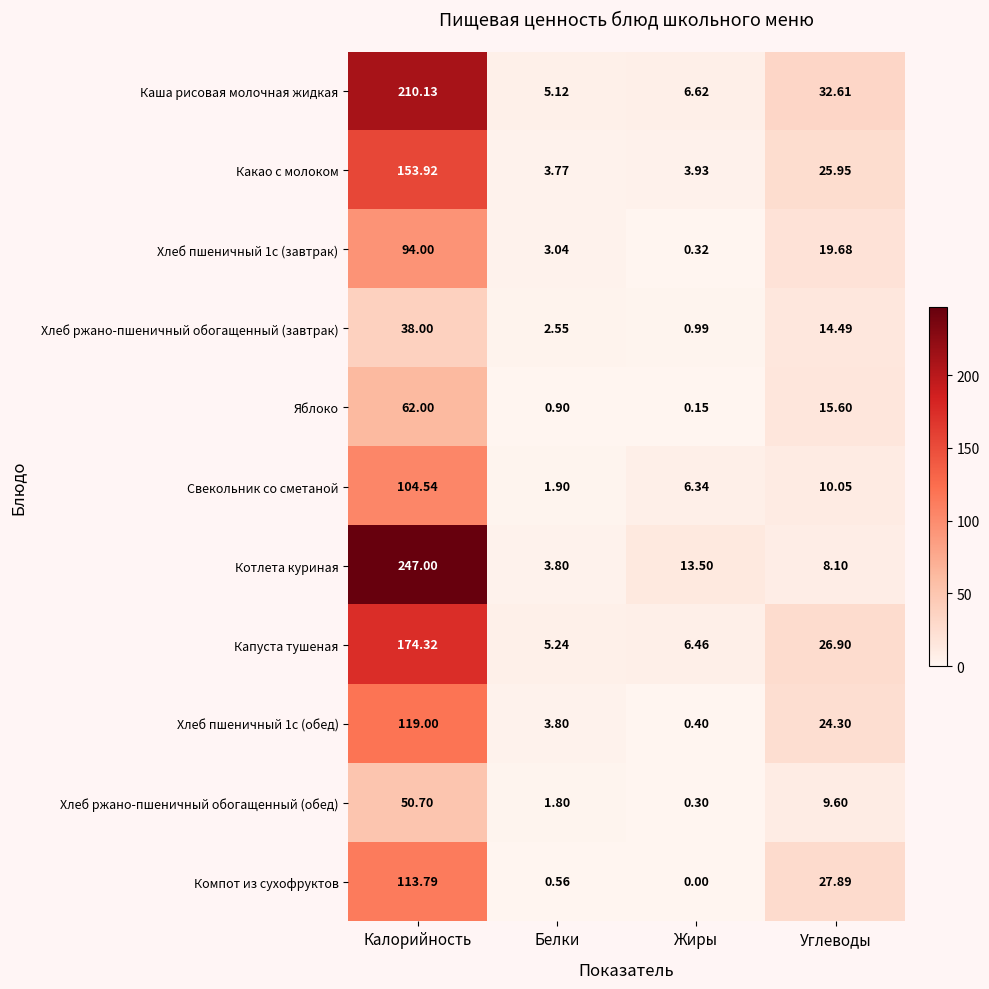

What is the spread (max minus min) of values at Жиры?

13.5